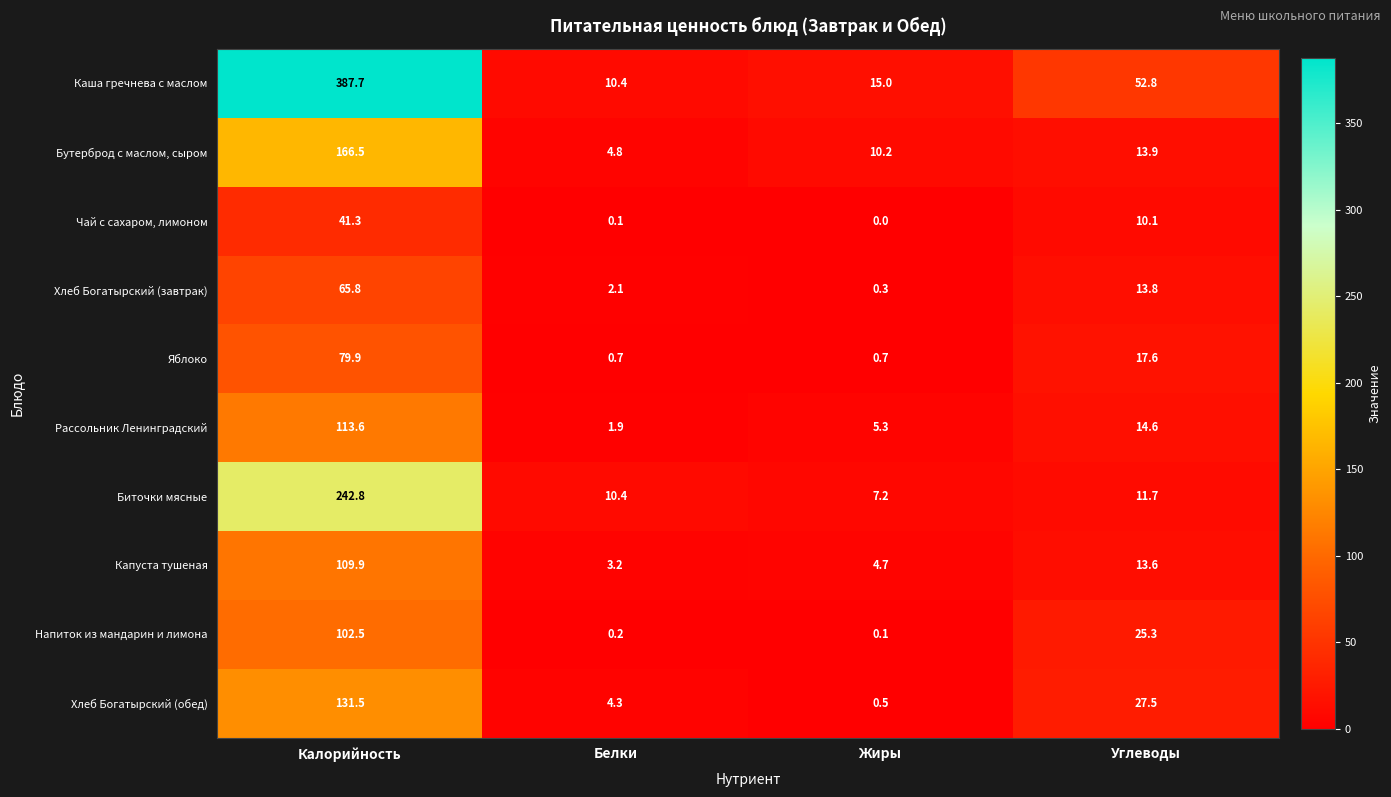

What is the total value across all series at Калорийность?

1441.5